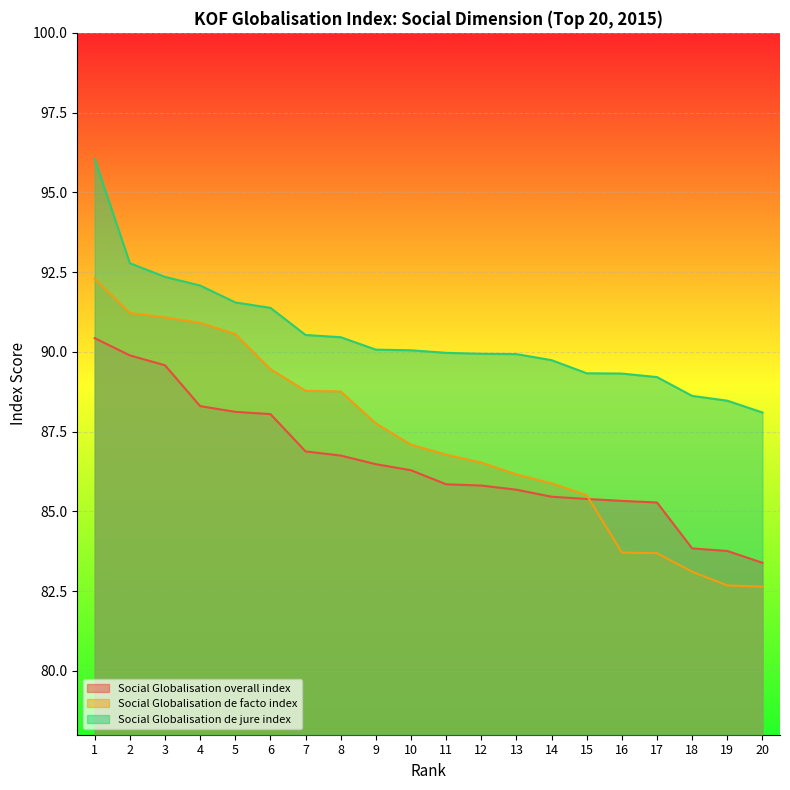

Rank the series by their average value, from highest to lowest.

Social Globalisation de jure index, Social Globalisation de facto index, Social Globalisation overall index